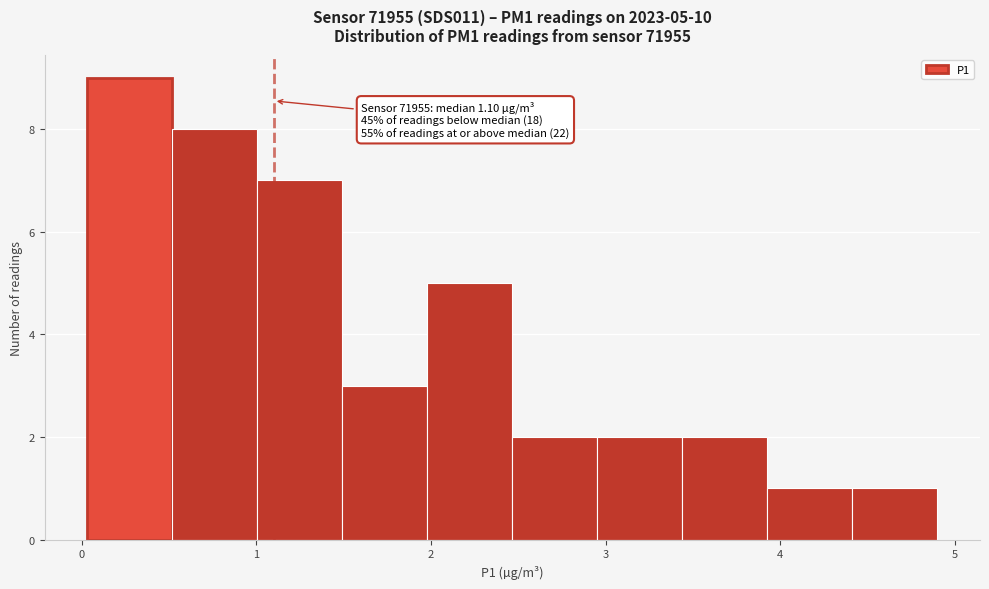

Which range on the x-axis has the tallest bar?

0.0 to 0.5